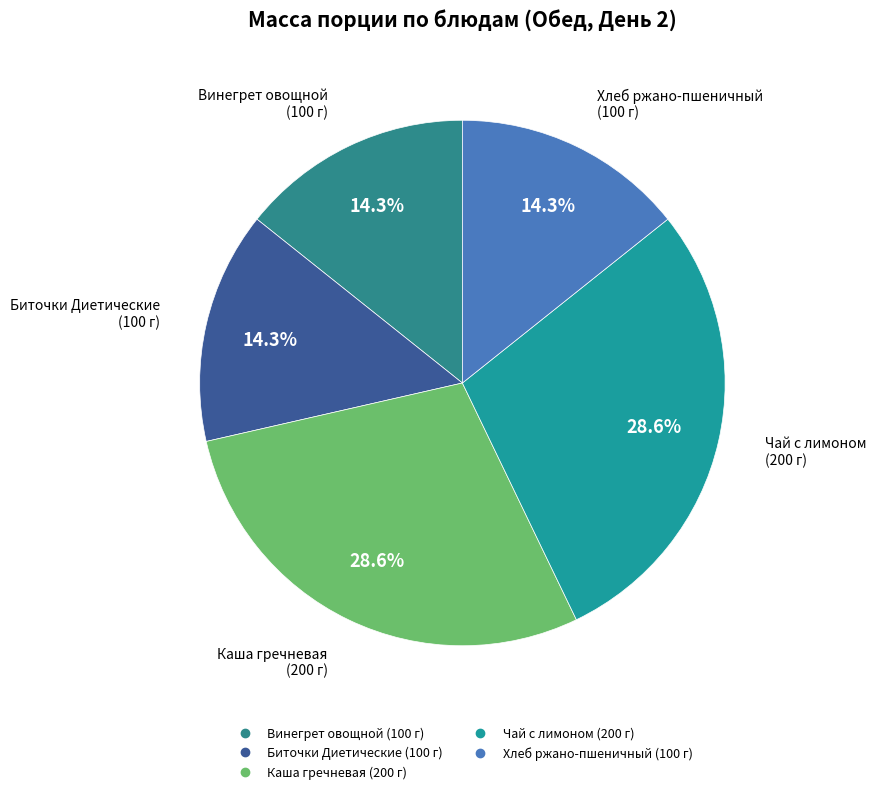

To the nearest percent, what is the average slice percentage?

20%